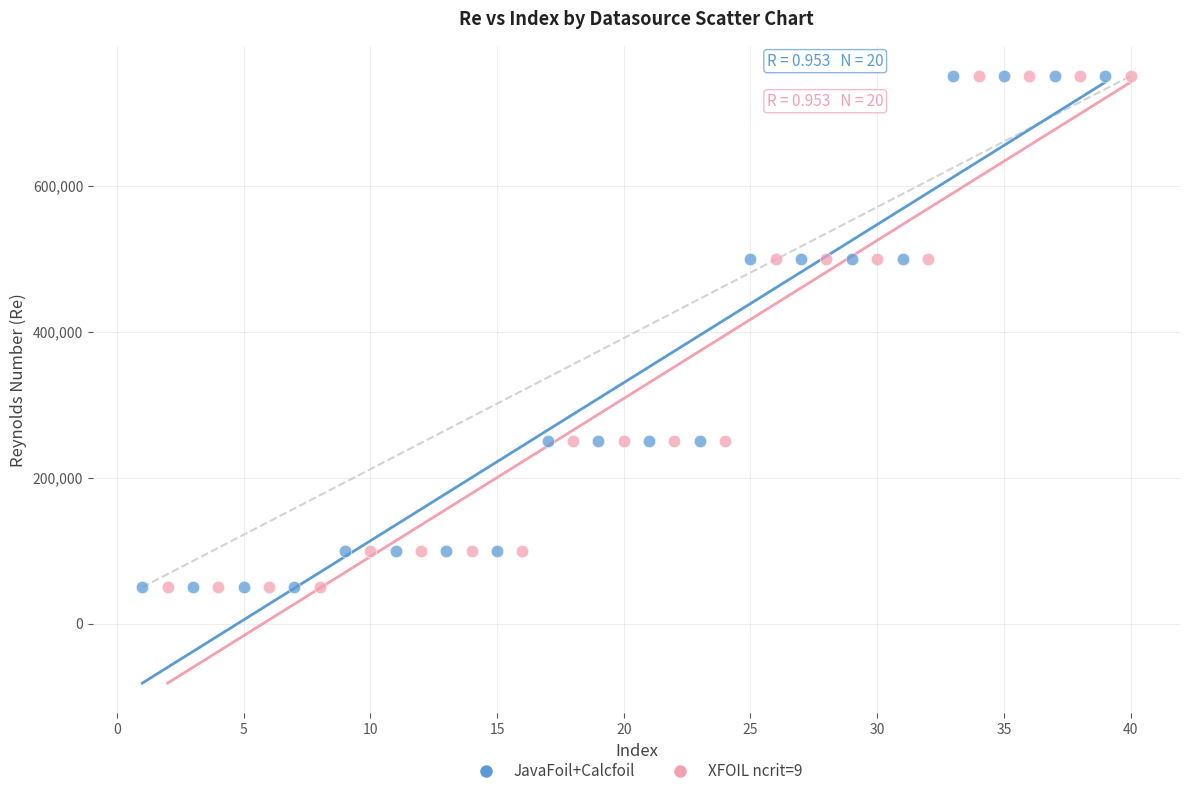

What are all the series names shown in the legend?

JavaFoil+Calcfoil, XFOIL ncrit=9